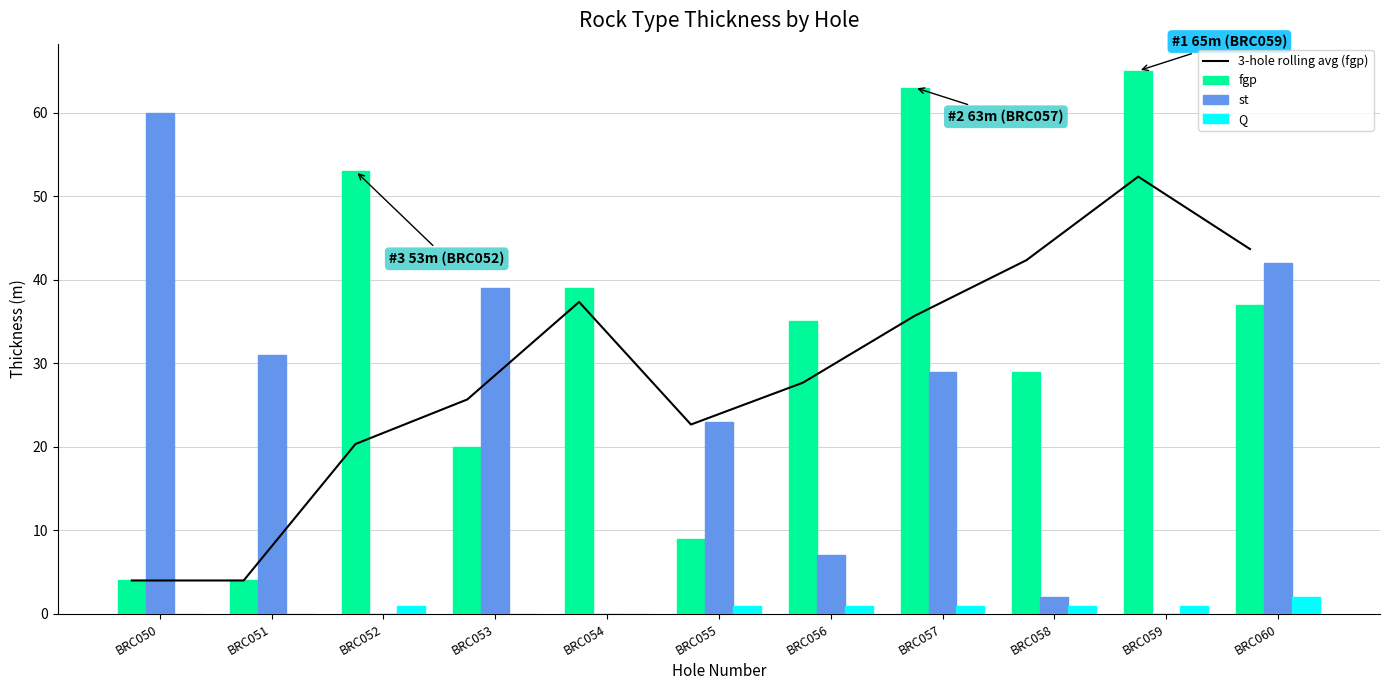

At how many categories does at least one series exceed 5?

11